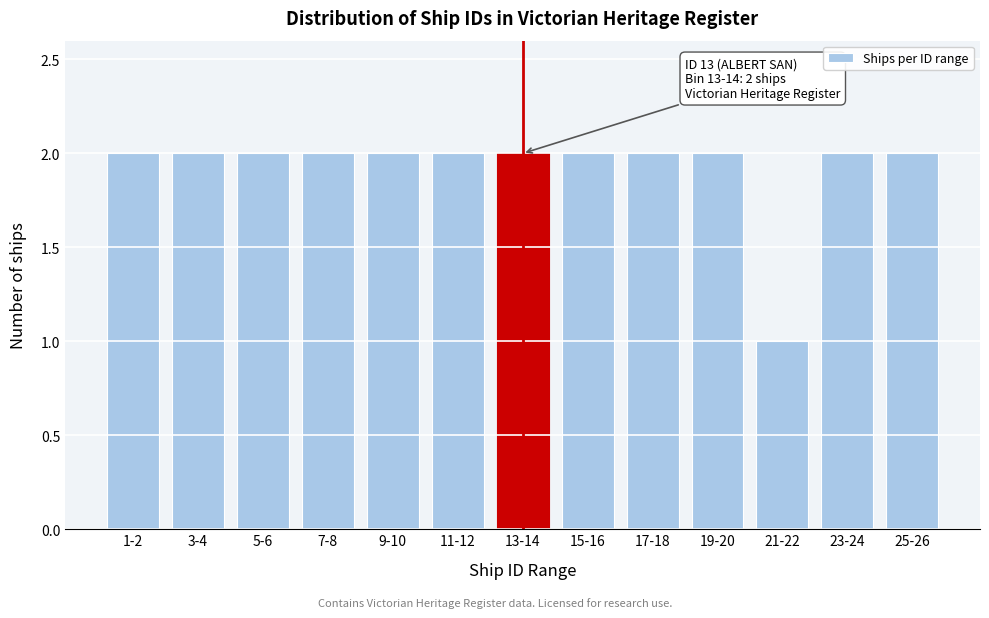

Reading right to left, transcribe all the data shown in this chart.

25-26=2	23-24=2	21-22=1	19-20=2	17-18=2	15-16=2	13-14=2	11-12=2	9-10=2	7-8=2	5-6=2	3-4=2	1-2=2